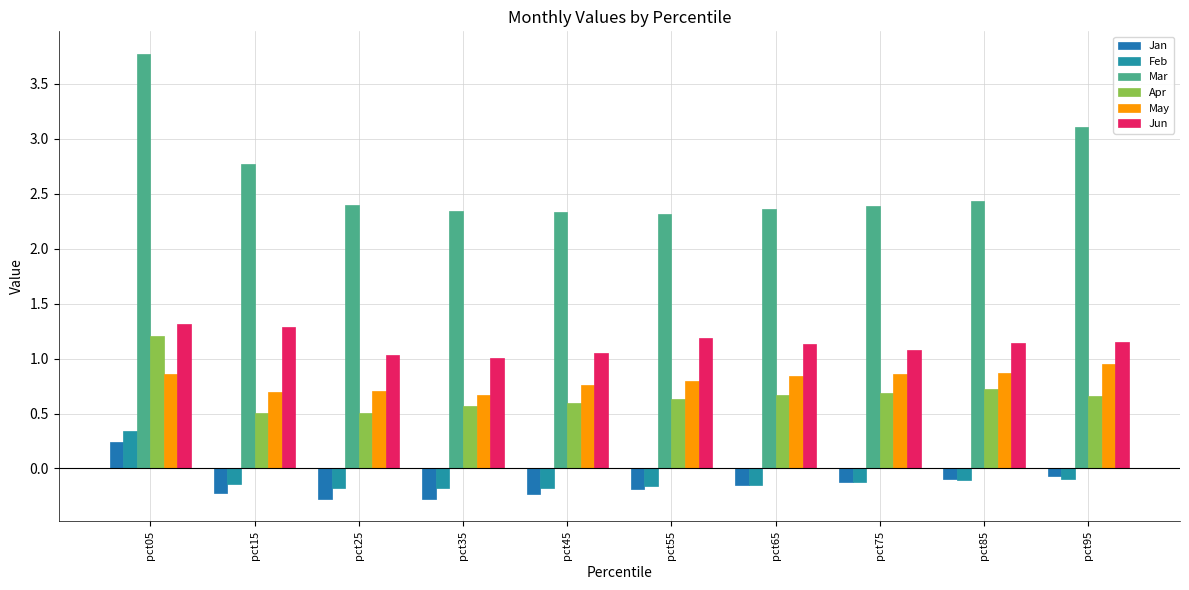

Reading left to right, transcribe all the data shown in this chart.

Jan: 0.2	-0.2	-0.3	-0.3	-0.2	-0.2	-0.2	-0.1	-0.1	-0.1
Feb: 0.3	-0.1	-0.2	-0.2	-0.2	-0.2	-0.2	-0.1	-0.1	-0.1
Mar: 3.8	2.8	2.4	2.3	2.3	2.3	2.4	2.4	2.4	3.1
Apr: 1.2	0.5	0.5	0.6	0.6	0.6	0.7	0.7	0.7	0.7
May: 0.9	0.7	0.7	0.7	0.8	0.8	0.8	0.9	0.9	0.9
Jun: 1.3	1.3	1.0	1.0	1.1	1.2	1.1	1.1	1.1	1.1